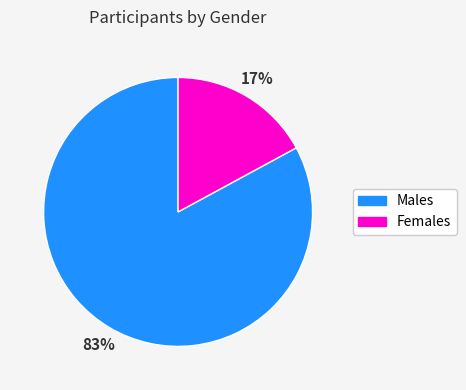

What percentage is the Males slice, to the nearest percent?

83%